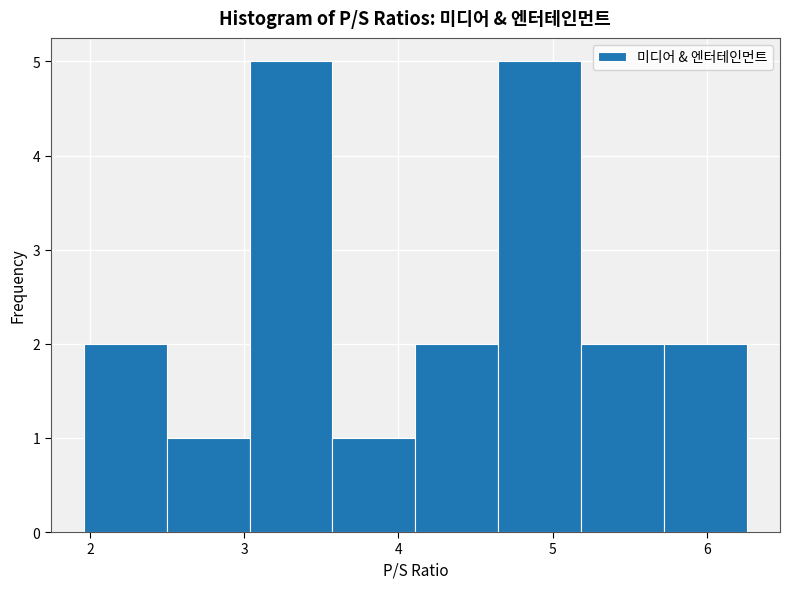

Reading left to right, list every bar in this chart as the range it spans on the x-axis followed by its height. Neither the bar edges nor the heights are printed on the chart, so give them approximately, as read against the axes.

2.0 to 2.5: 2
2.5 to 3.0: 1
3.0 to 3.6: 5
3.6 to 4.1: 1
4.1 to 4.6: 2
4.6 to 5.2: 5
5.2 to 5.7: 2
5.7 to 6.3: 2